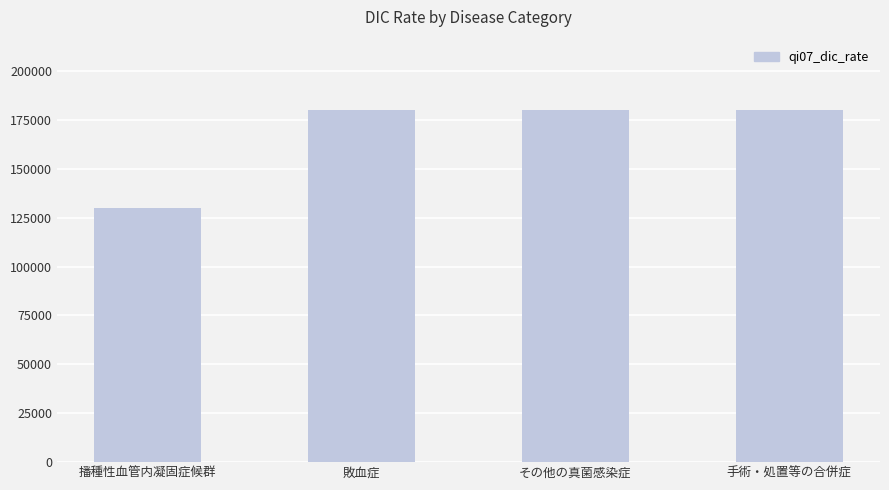

What is the difference between the second highest and minimum values?

49935